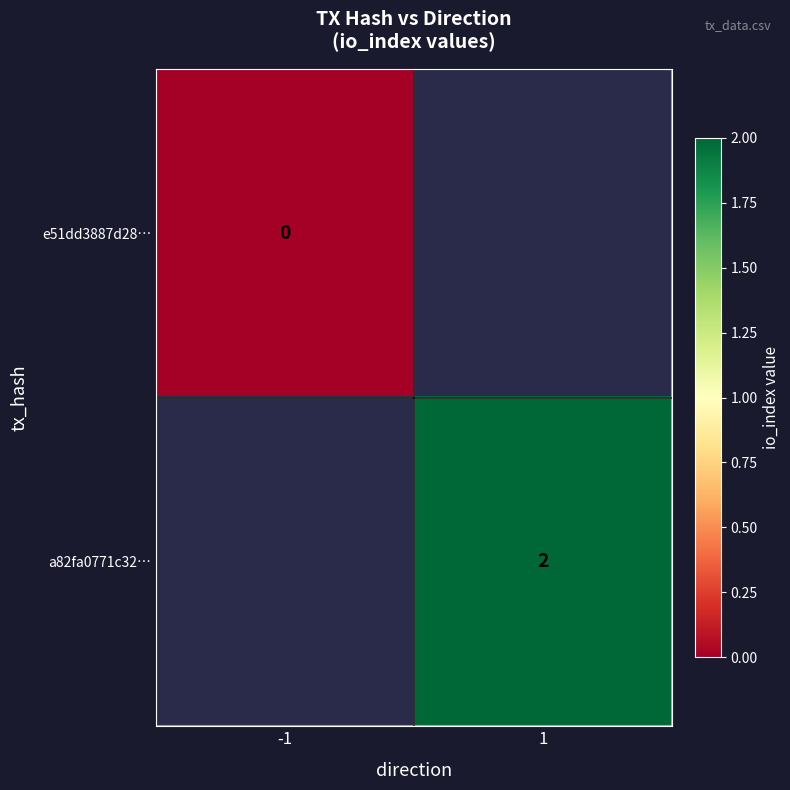

The a82fa0771c32… series shows 1 at 1. True or false?

False